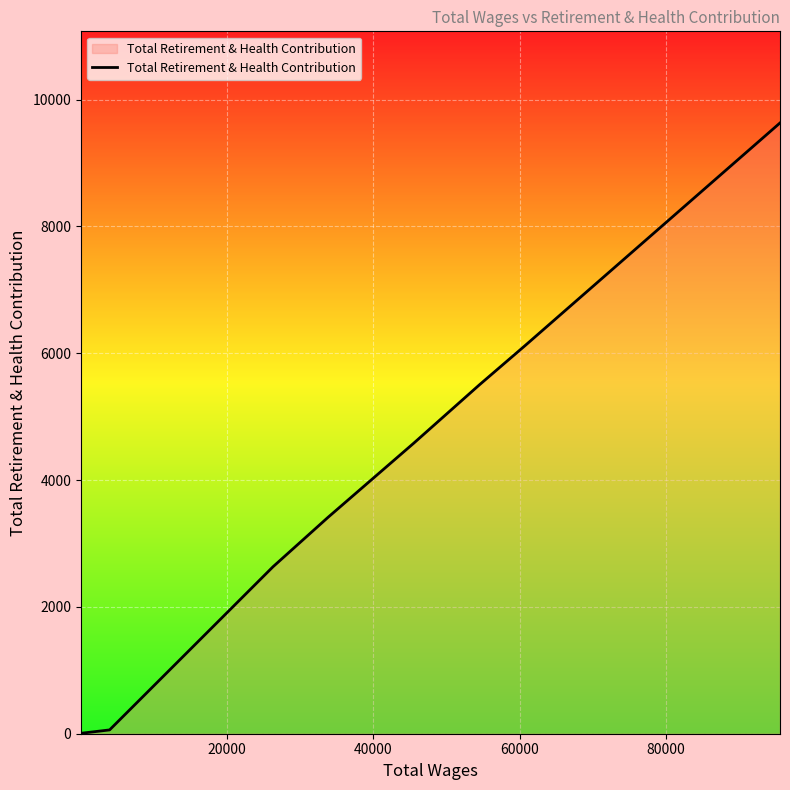

What is the minimum value shown in the chart?

7